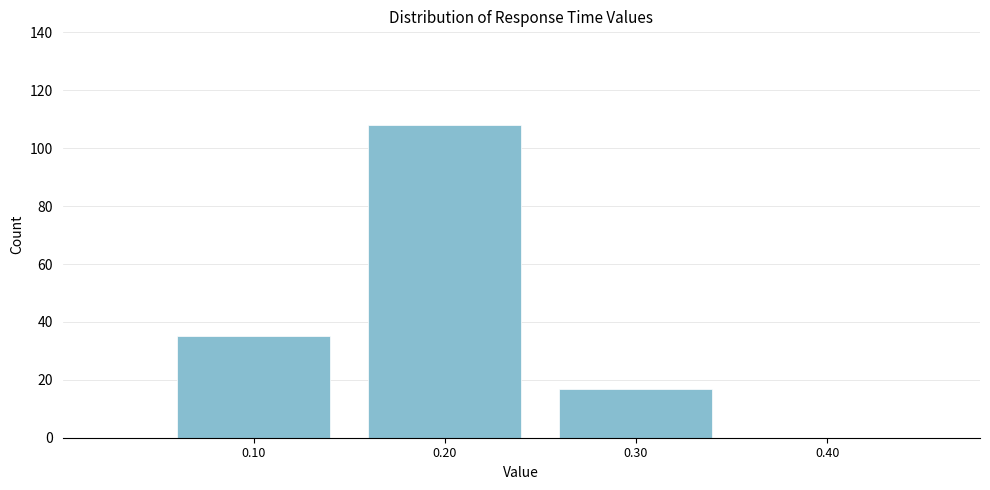

Reading right to left, what are all the values shown in this chart?

0.40=0	0.30=17	0.20=108	0.10=35